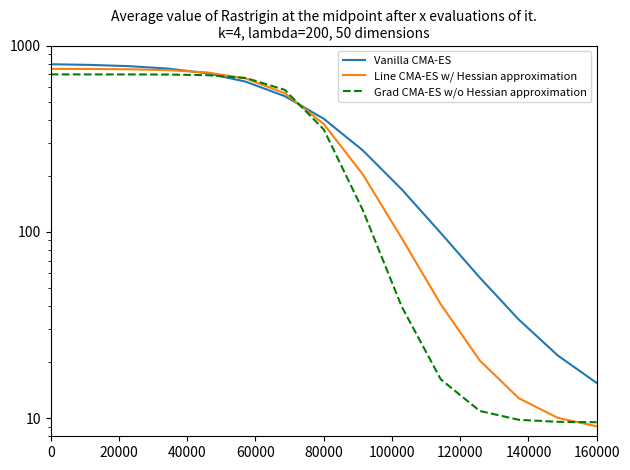

True or false: Line CMA-ES w/ Hessian approximation has more than 1 interior local peaks.

False